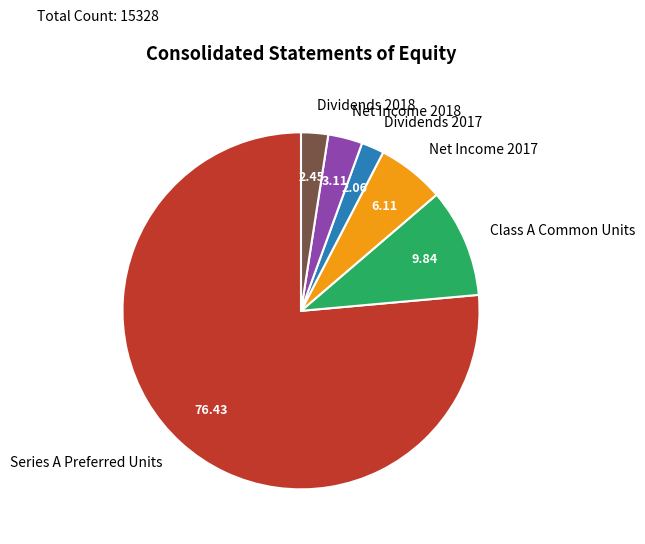

Is the sum of Class A Common Units and Net Income 2017 greater than half?

No